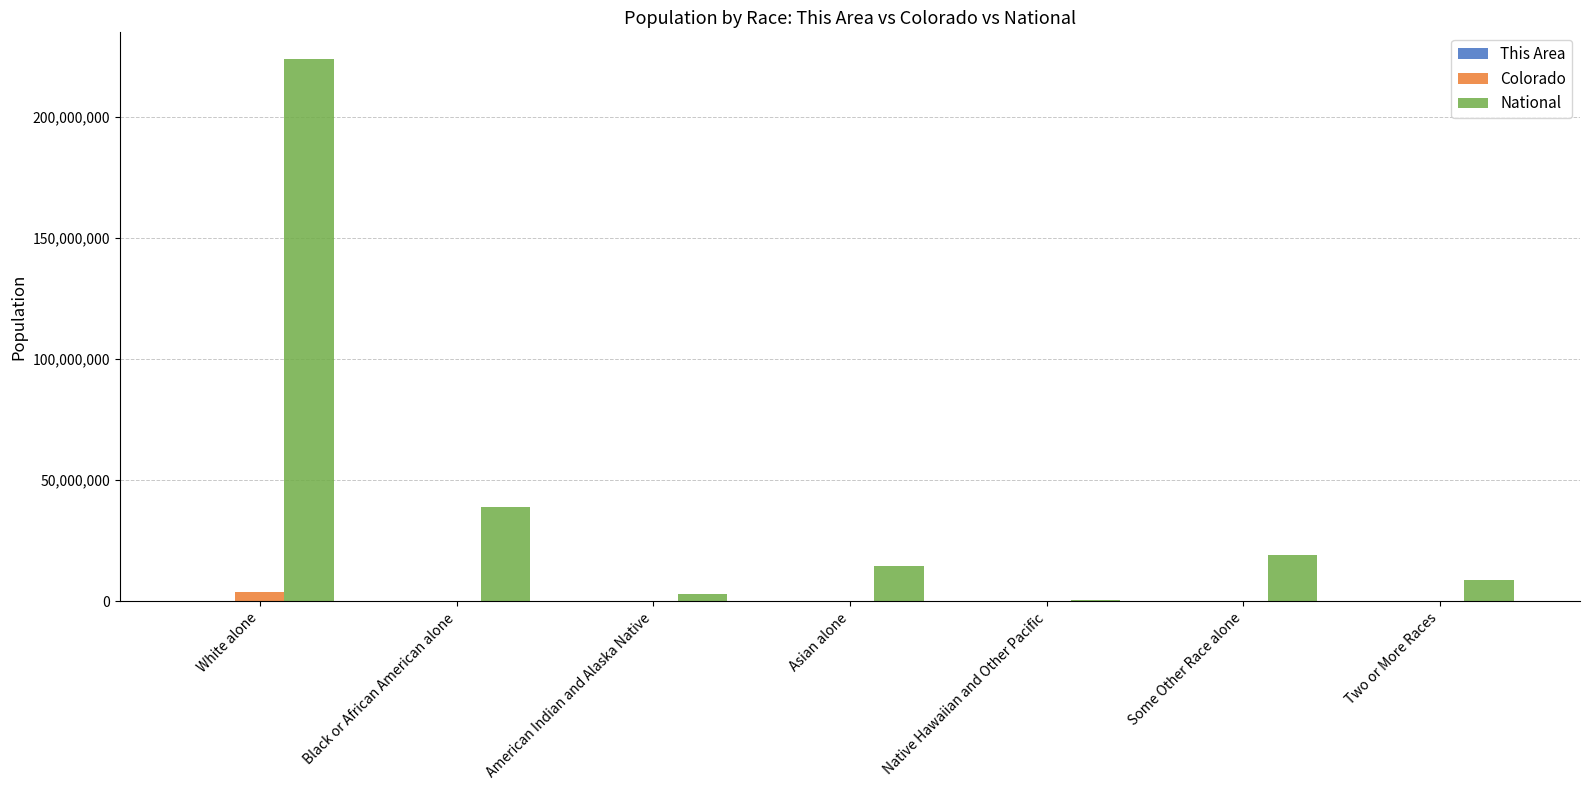

Where is National nearest to the value 112046639?

Black or African American alone